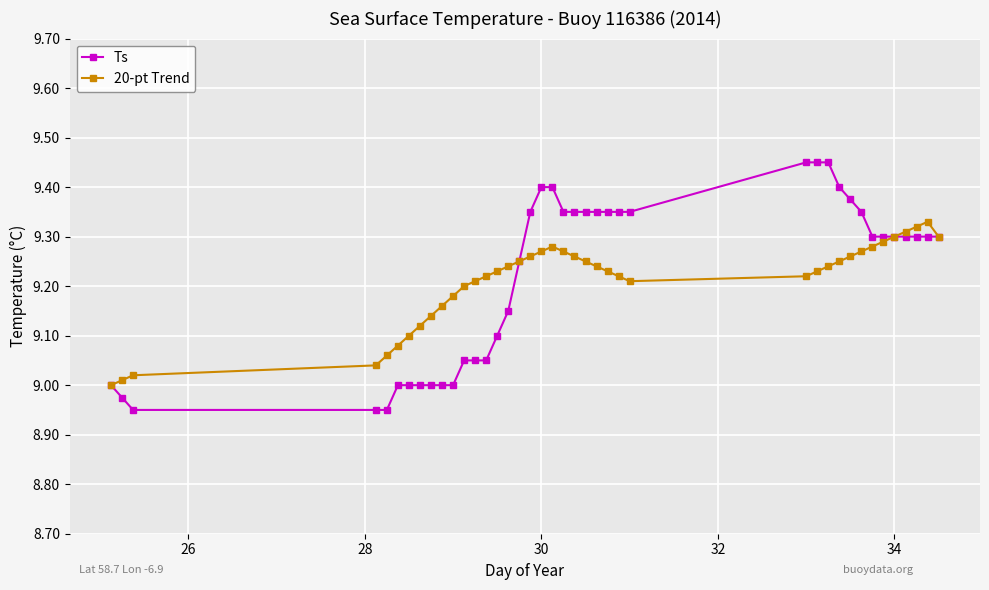

True or false: 20-pt Trend has more than 1 interior local peaks.

True